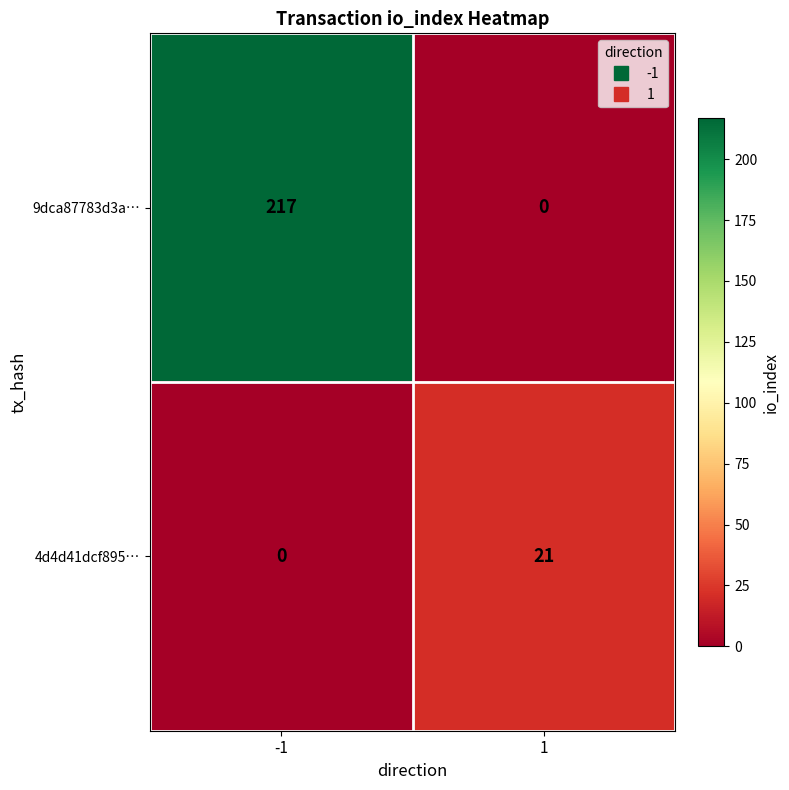

Which series changed the most between -1 and 1?

9dca87783d3a…